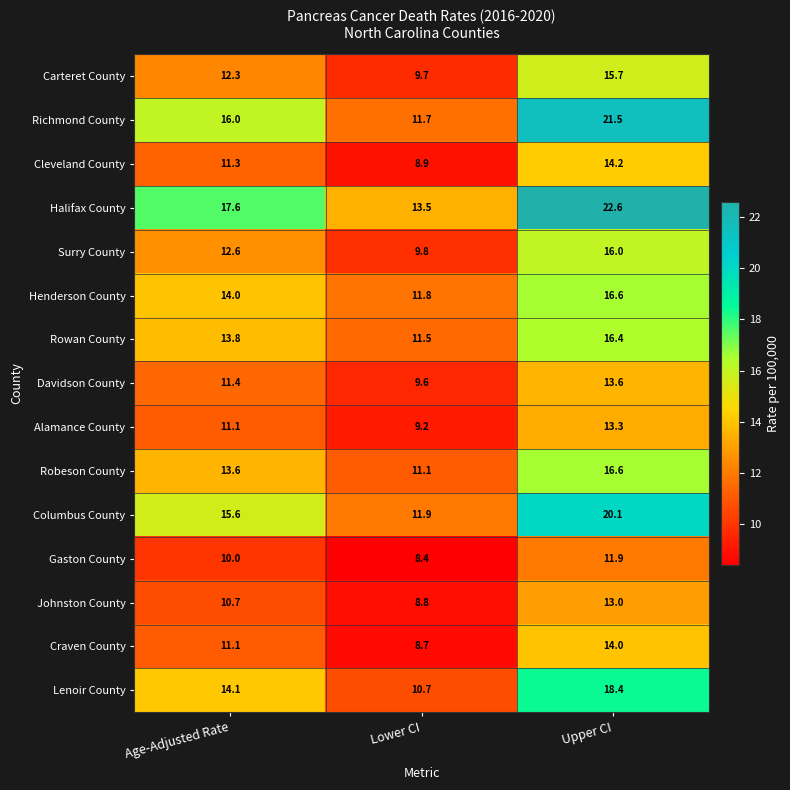

Is it true that Halifax County equals 13.5 at Lower CI?

True